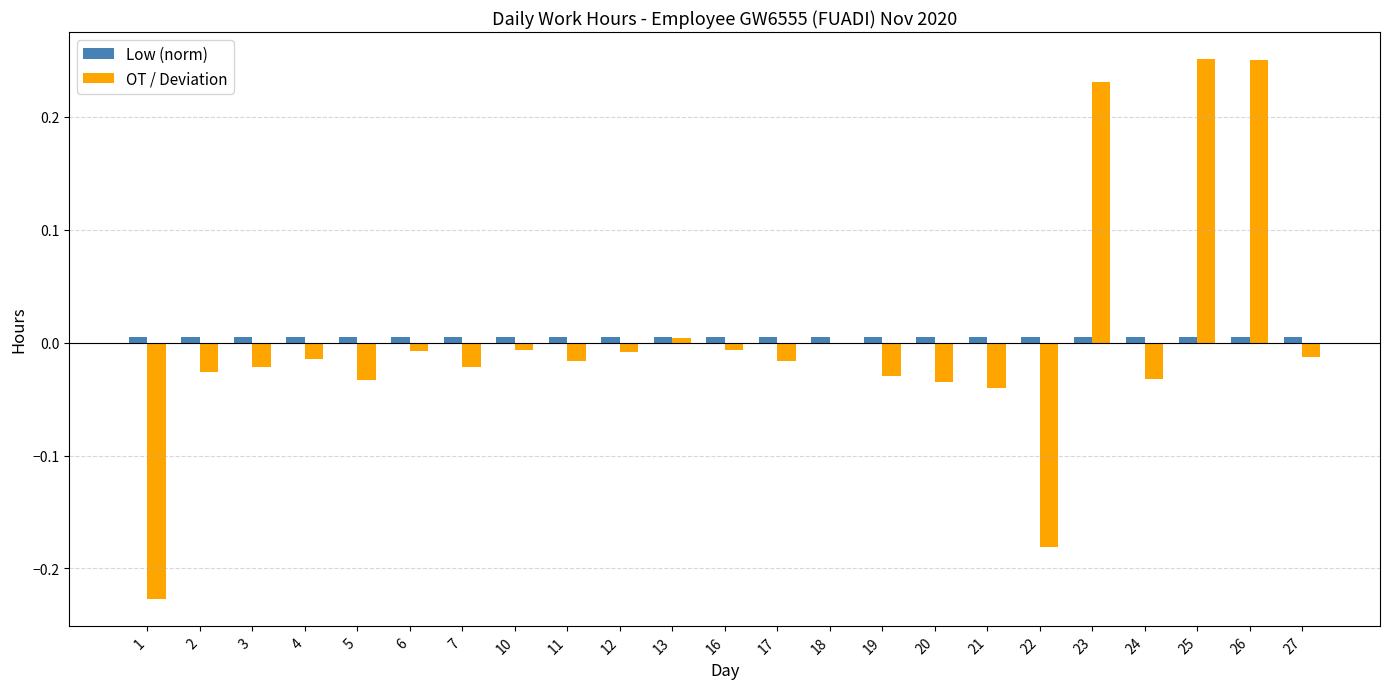

True or false: OT / Deviation has a value of -0.0 at 20.

True